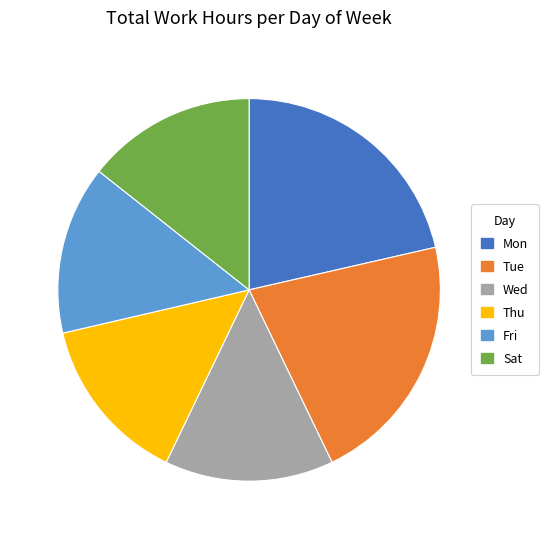

What is the ratio of the value at Tue to the value at Fri?

1.5